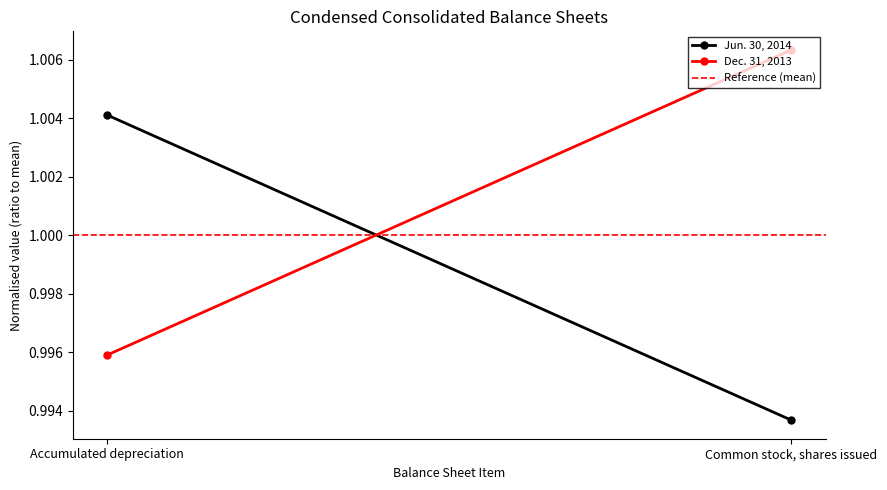

True or false: Jun. 30, 2014 has a value of 1.8 at Common stock, shares issued.

False